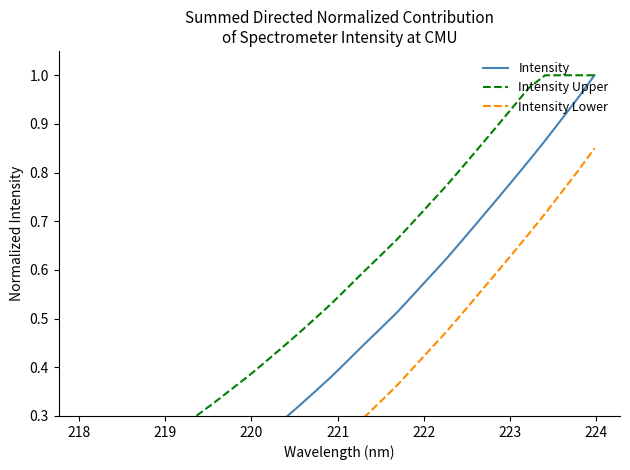

How many values in Intensity Lower are above zero?

25